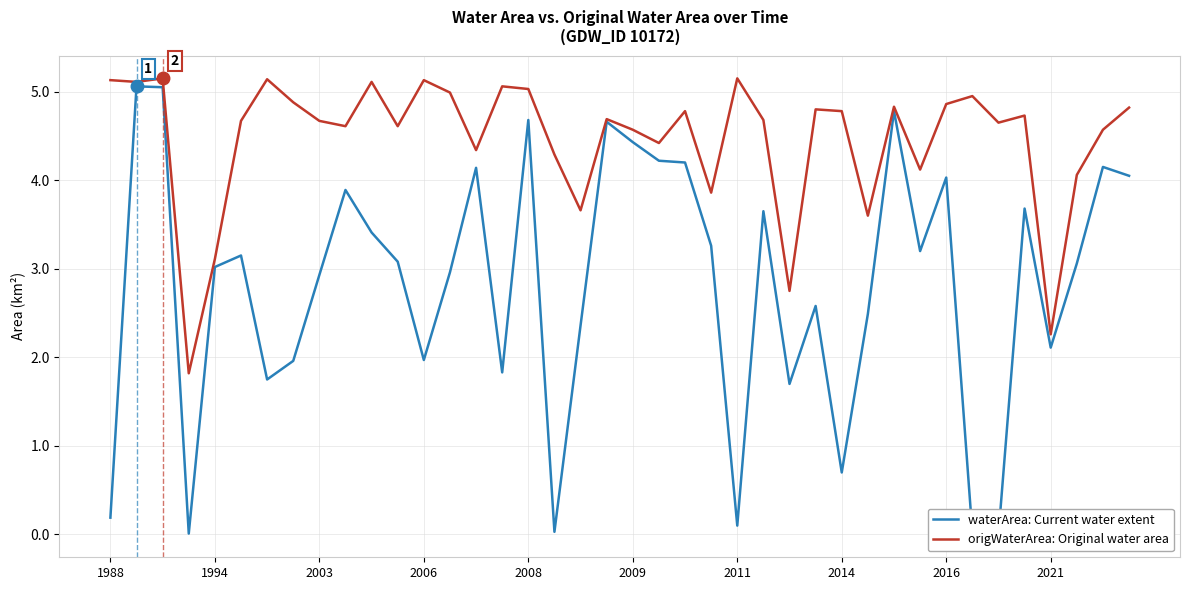

How many interior local valleys does the waterArea: Current water extent series have?

11